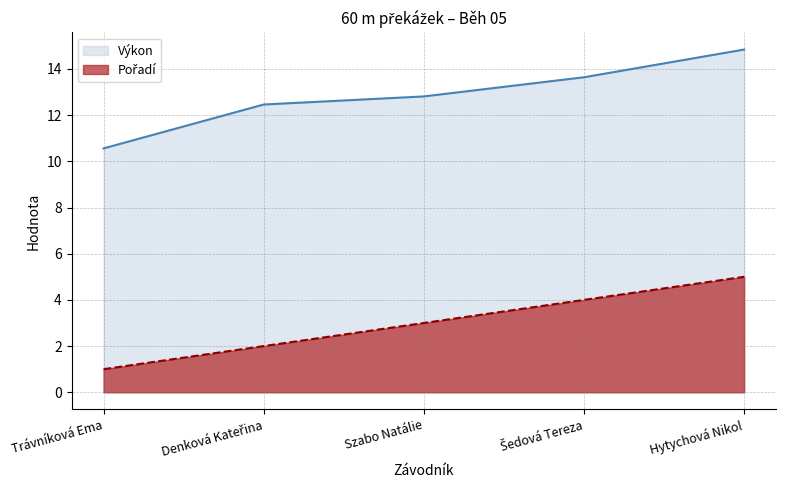

What is the label of the 4th point from the right?

Denková Kateřina